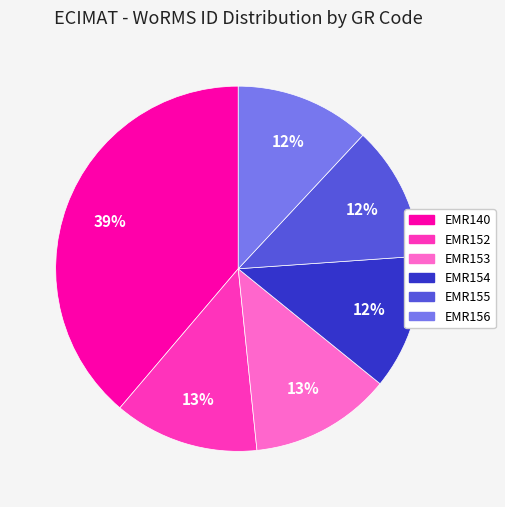

Combined, do EMR154 and EMR153 account for over 50%?

No